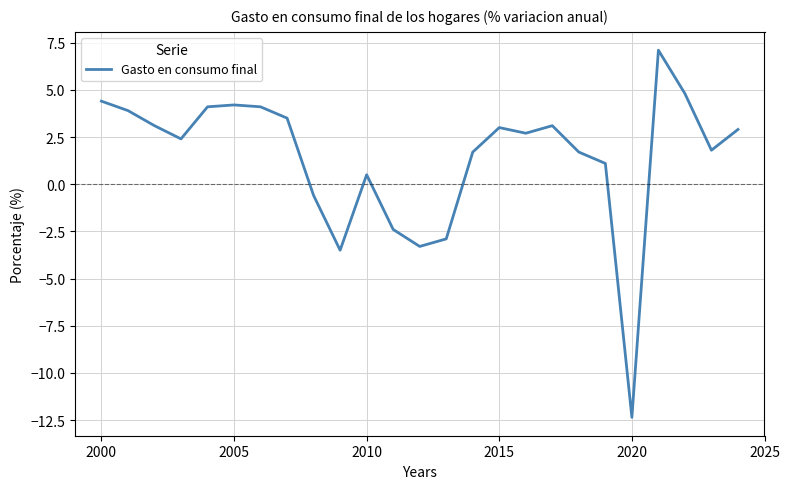

How many values exceed 2?

14